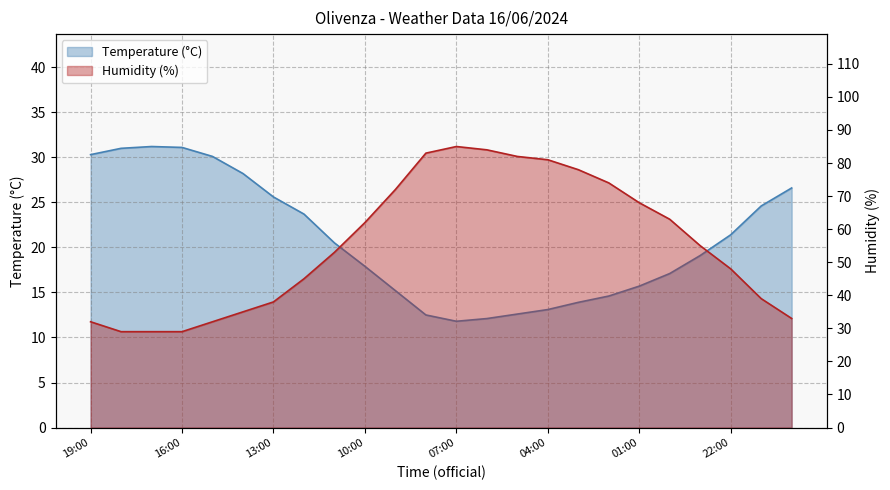

True or false: Humidity (%) has more than 1 points higher than both neighbors.

False